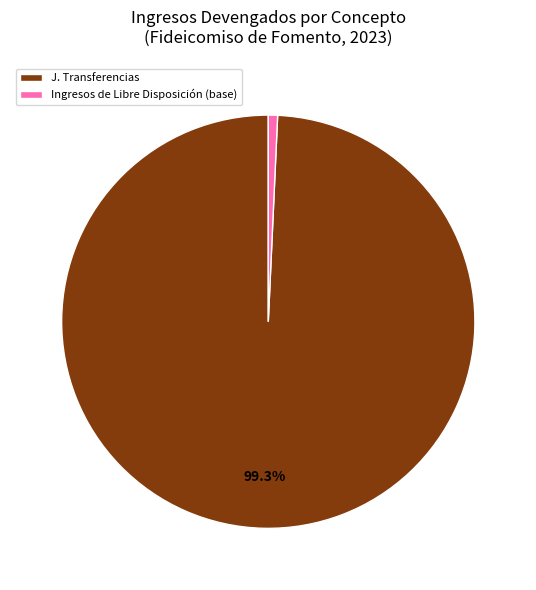

Rank the categories by value from lowest to highest.

Ingresos de Libre Disposición (base), J. Transferencias